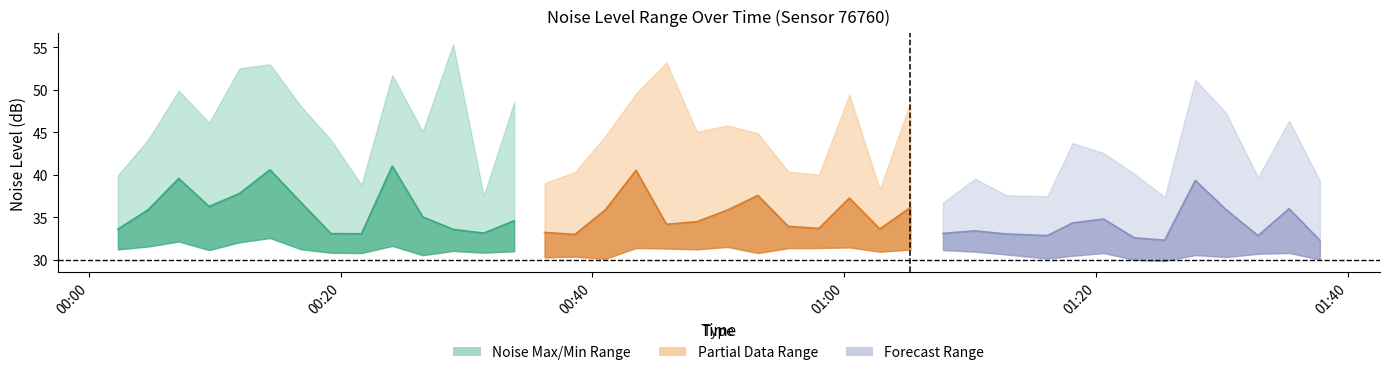

What is the smallest value displayed?

29.8